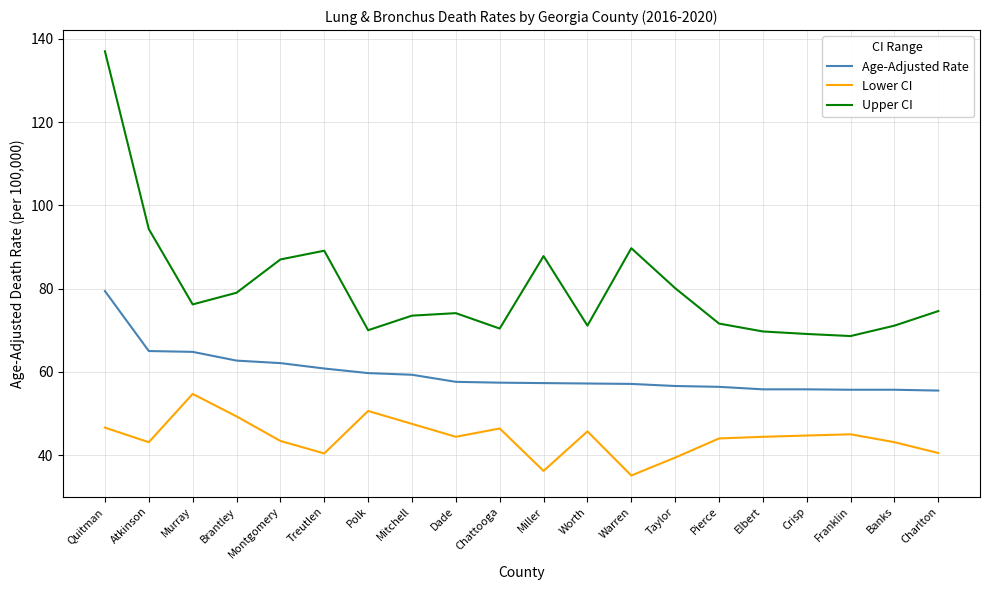

What is the spread (max minus min) of values at Worth?

25.4